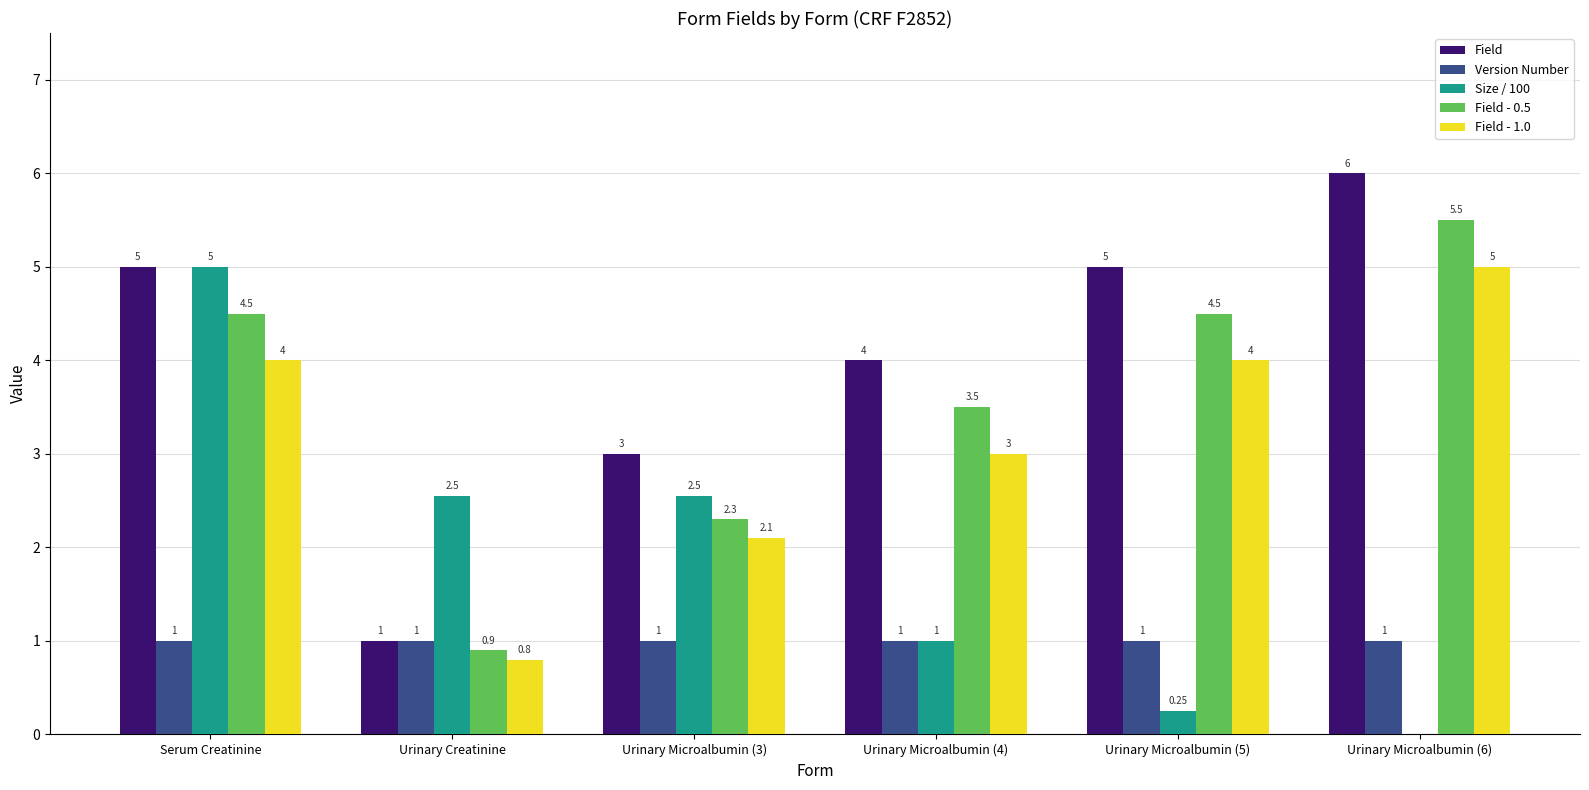

How many categories are shown in the chart?

6